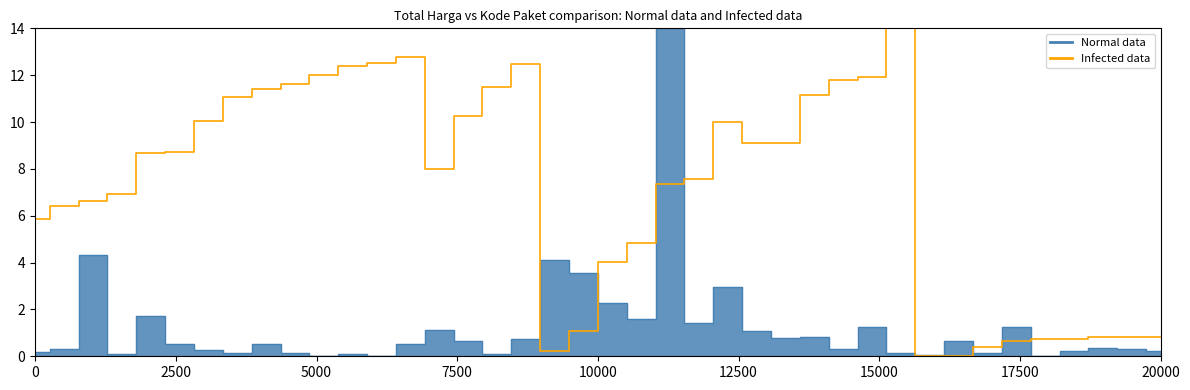

After their last crossing, which series has the higher values: Infected data or Normal data?

Infected data